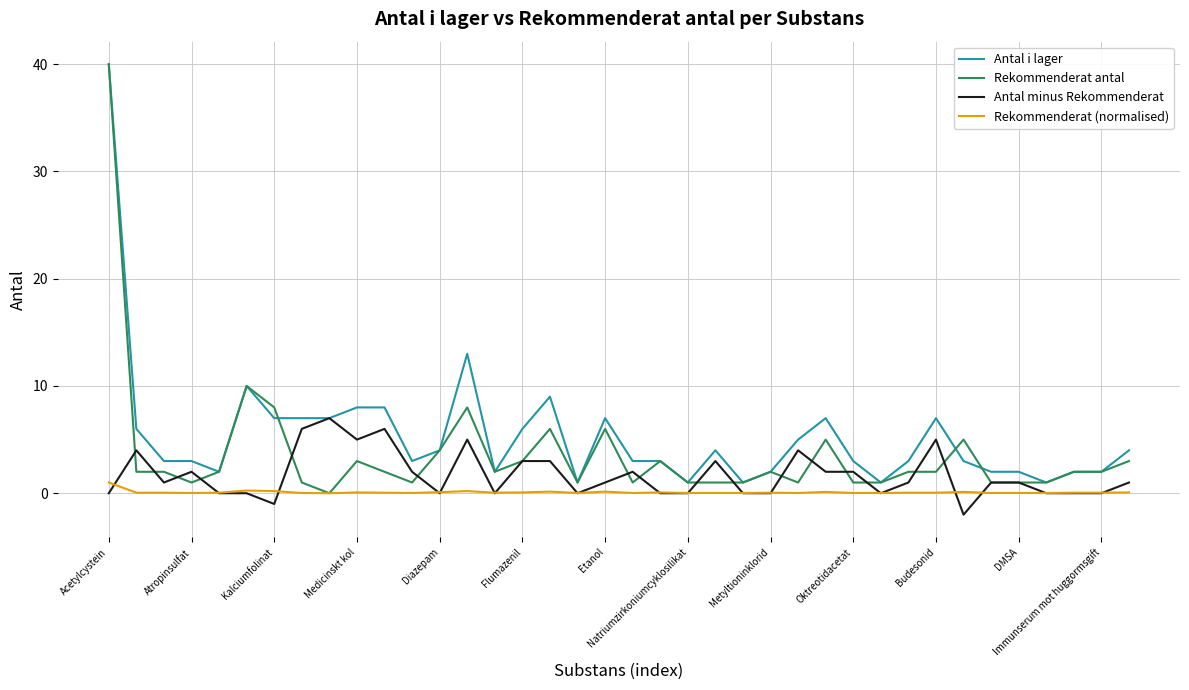

True or false: Antal i lager and Rekommenderat (normalised) intersect in this chart.

False